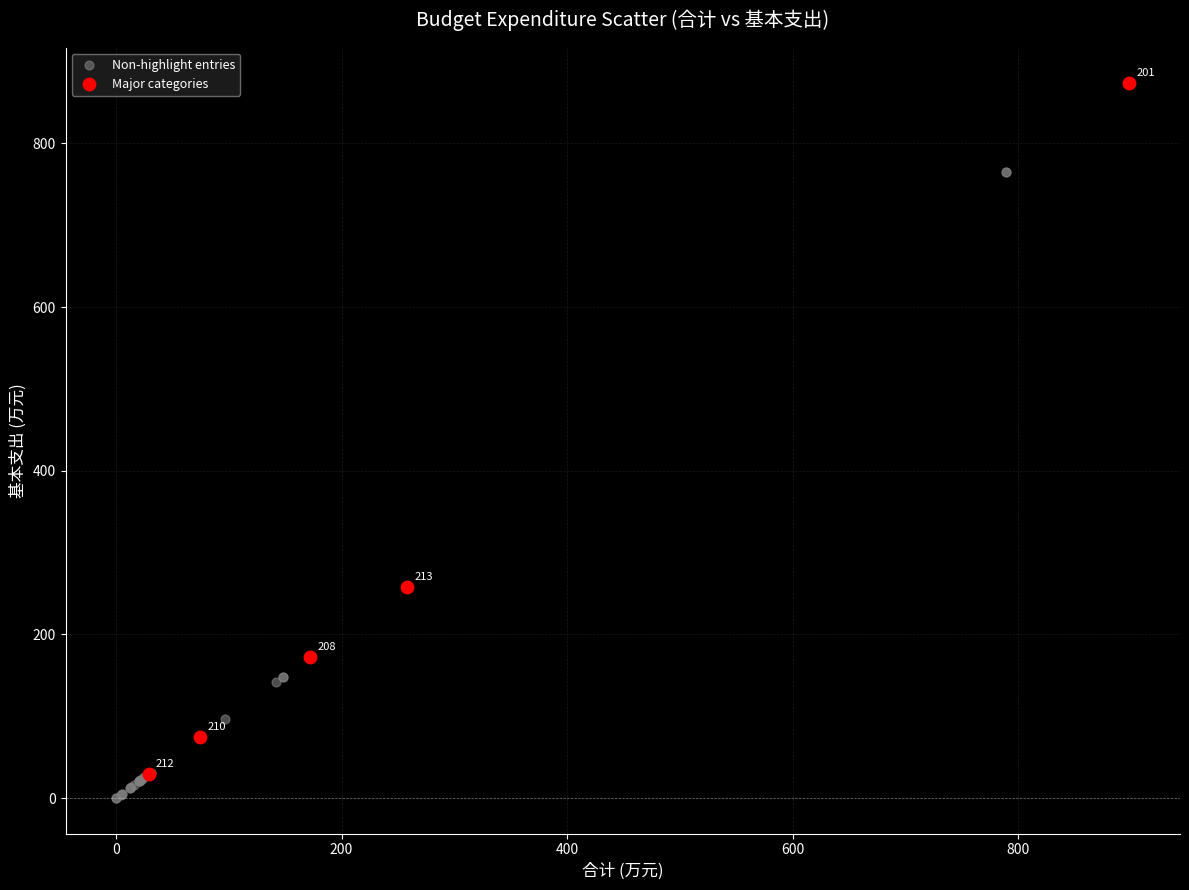

Which series contains the highest Y value?

Major categories